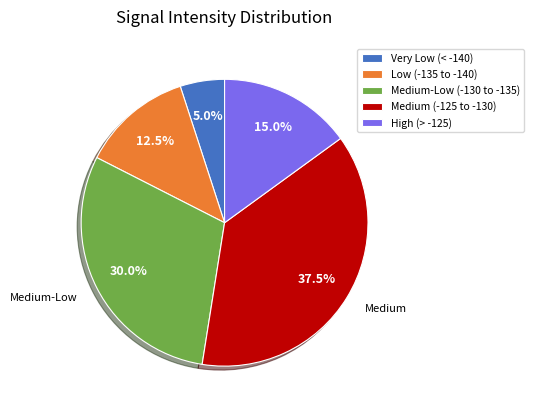

Does any single category account for the majority?

No